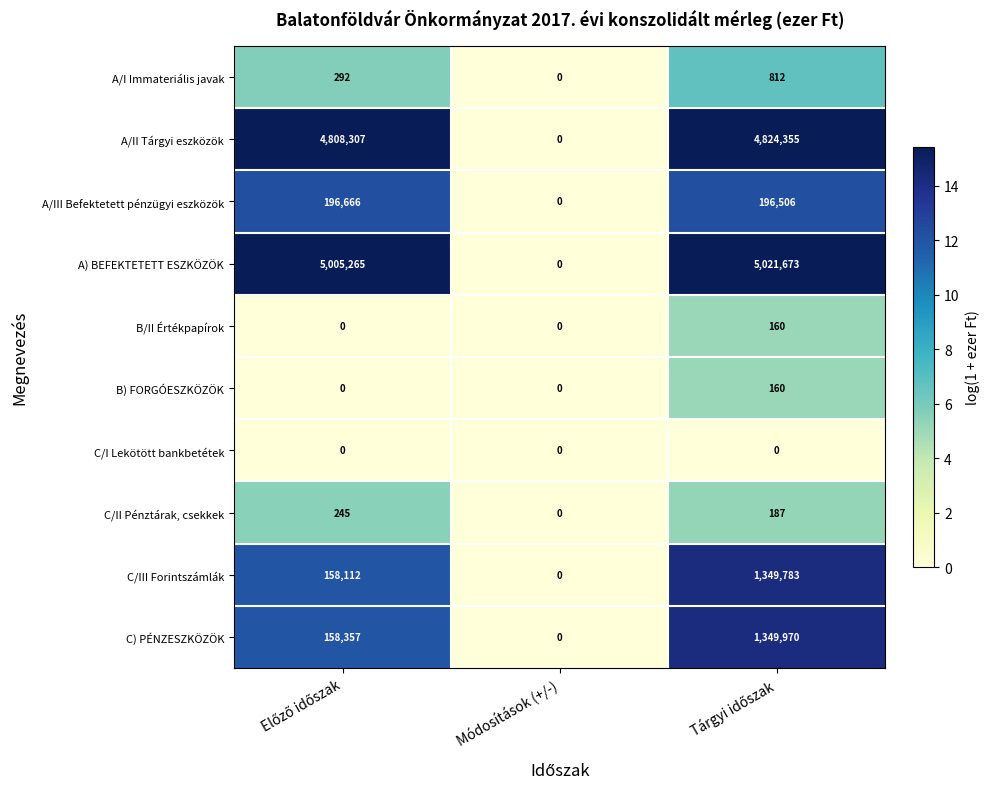

The C/III Forintszámlák series shows 0 at Módosítások (+/-). True or false?

True